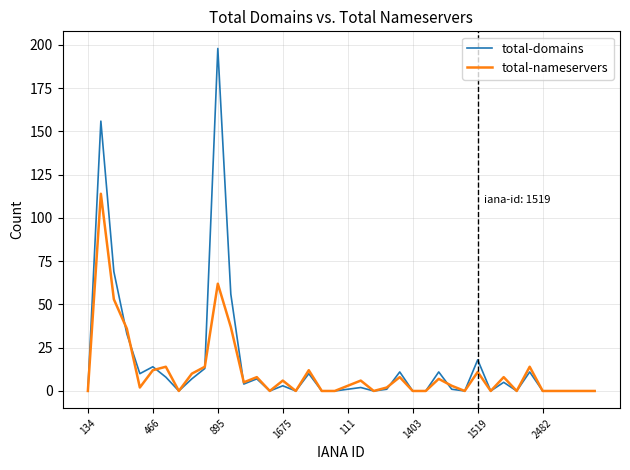

What is the greatest value displayed?

198